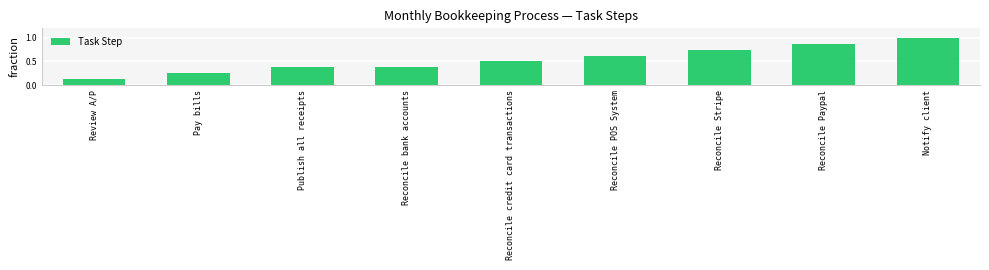

What position from the right is Reconcile Stripe?

3